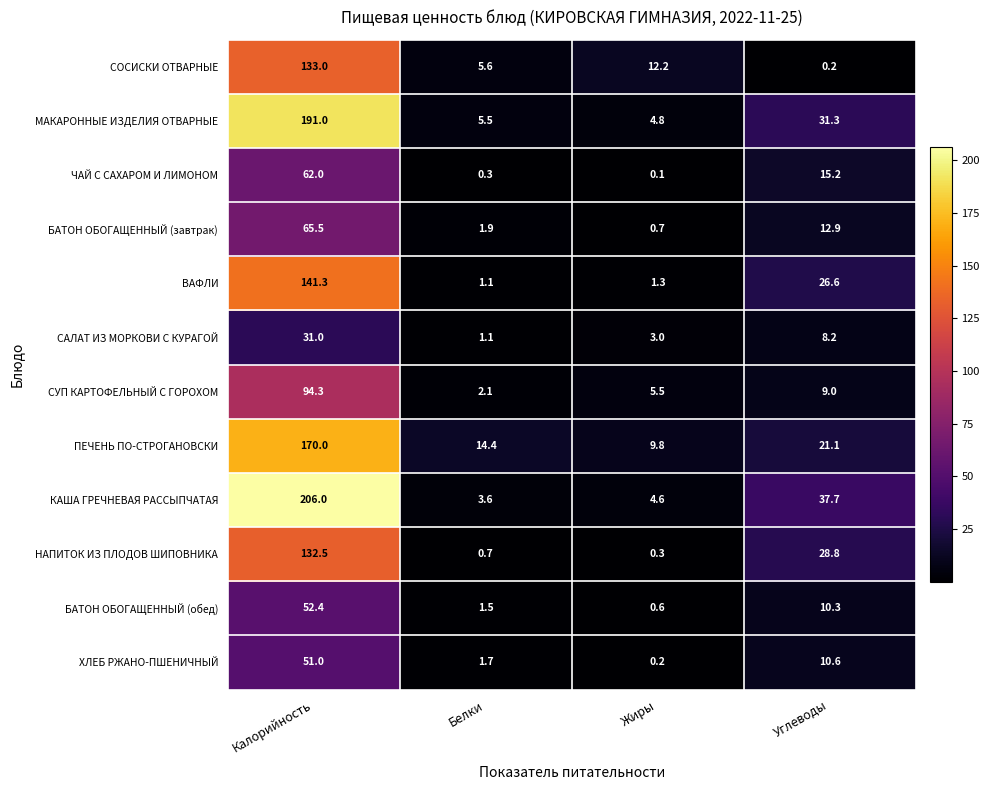

The НАПИТОК ИЗ ПЛОДОВ ШИПОВНИКА series shows 1.2 at Белки. True or false?

False